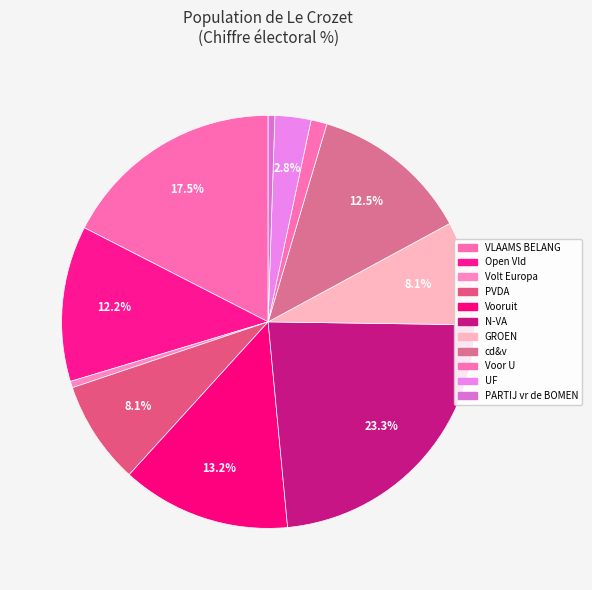

Does any single category account for the majority?

No